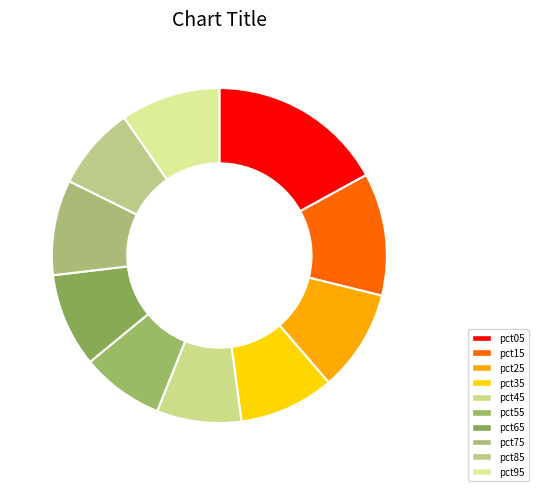

How many segments does this pie chart have?

10